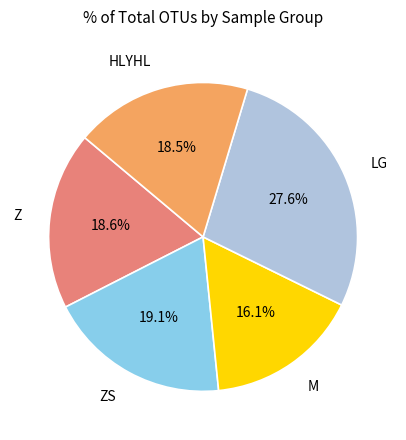

Is it true that ZS is 19% of the pie?

True